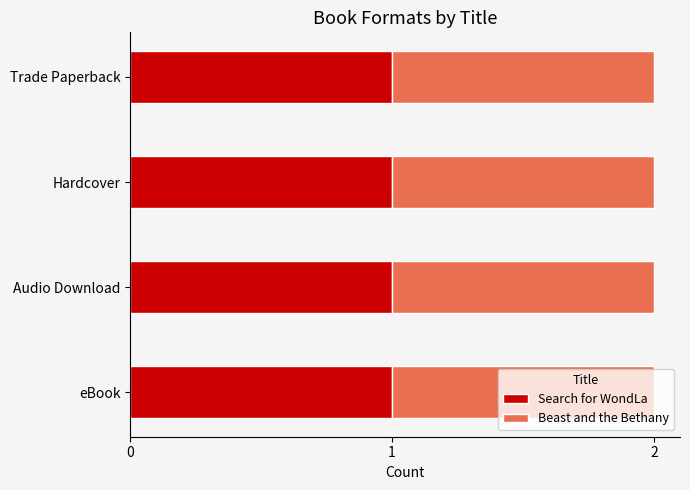

Which series has the largest range (max minus min)?

Search for WondLa